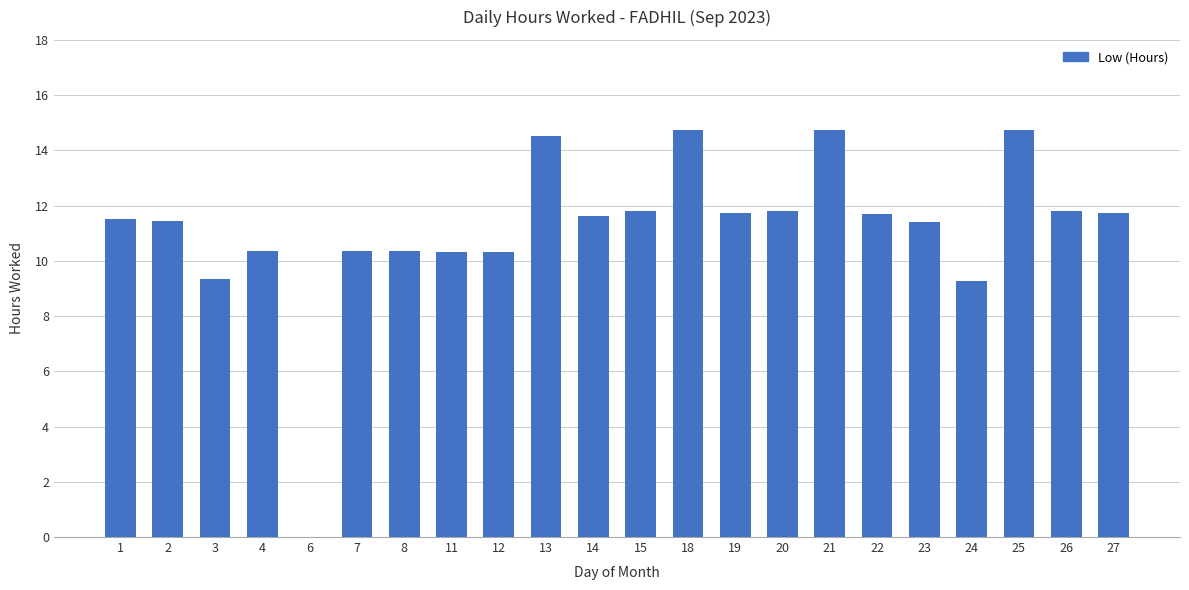

Is it true that the value at 3 is 14.4?

False